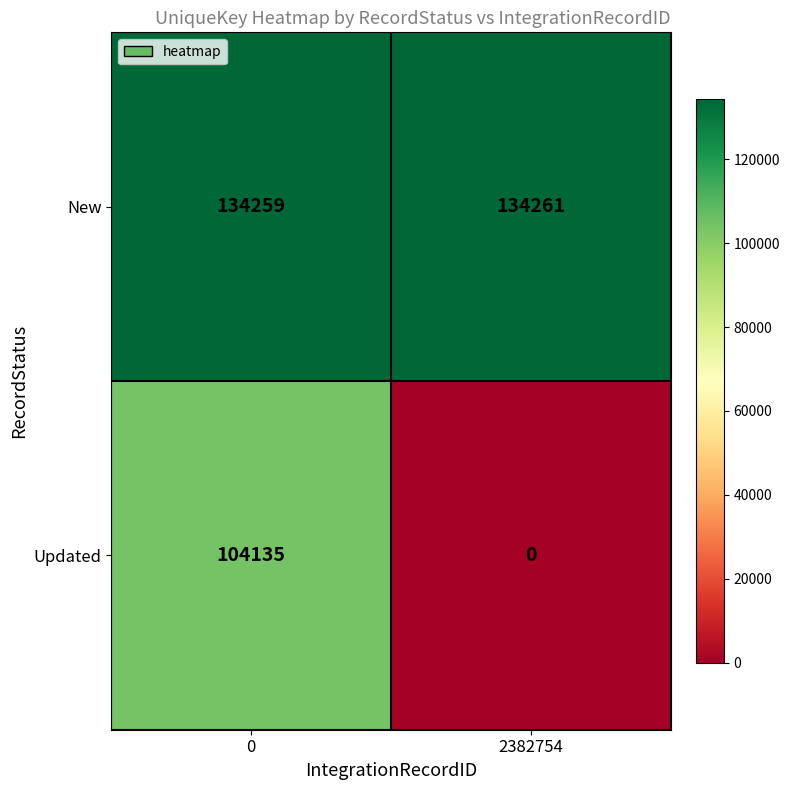

The New series shows 53935 at 0. True or false?

False